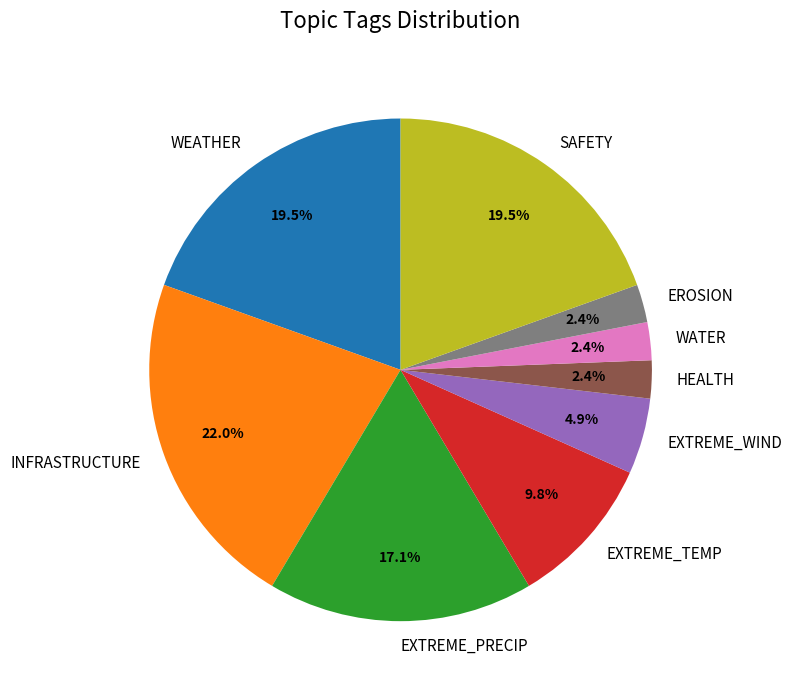

Is there any slice that represents more than half of the pie?

No